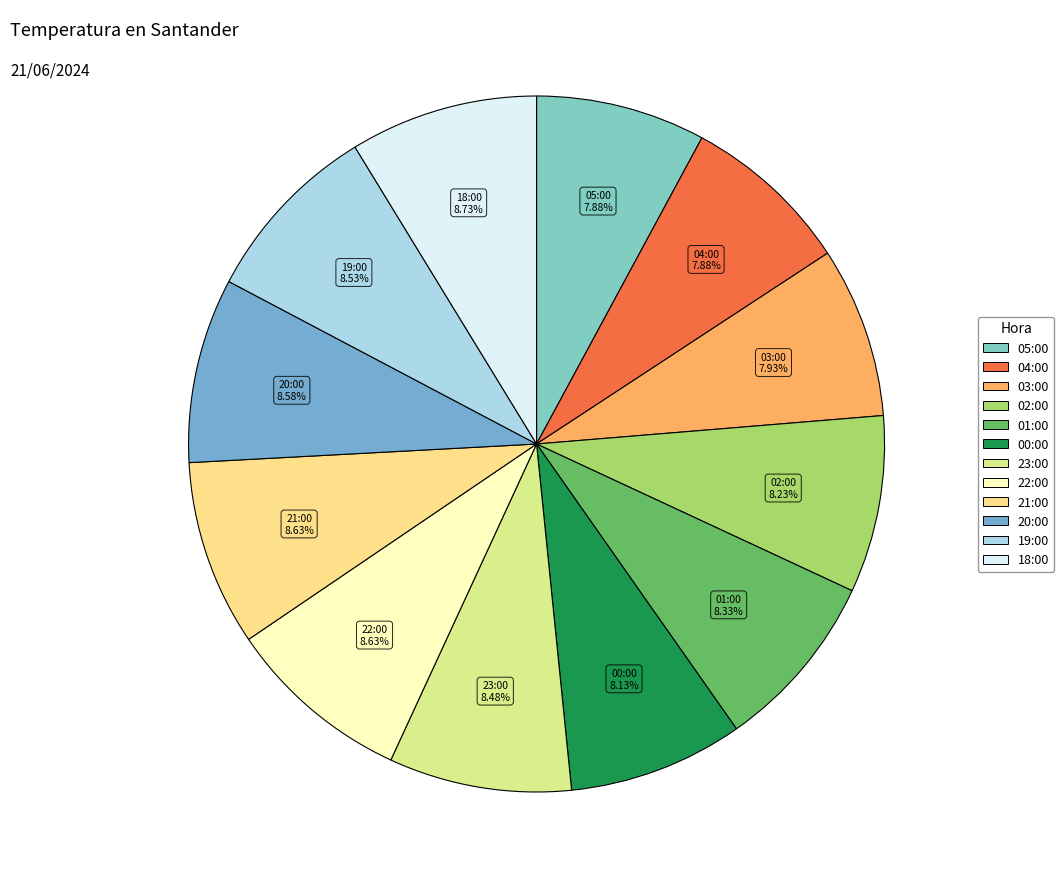

Is the sum of 18:00 and 23:00 greater than half?

No